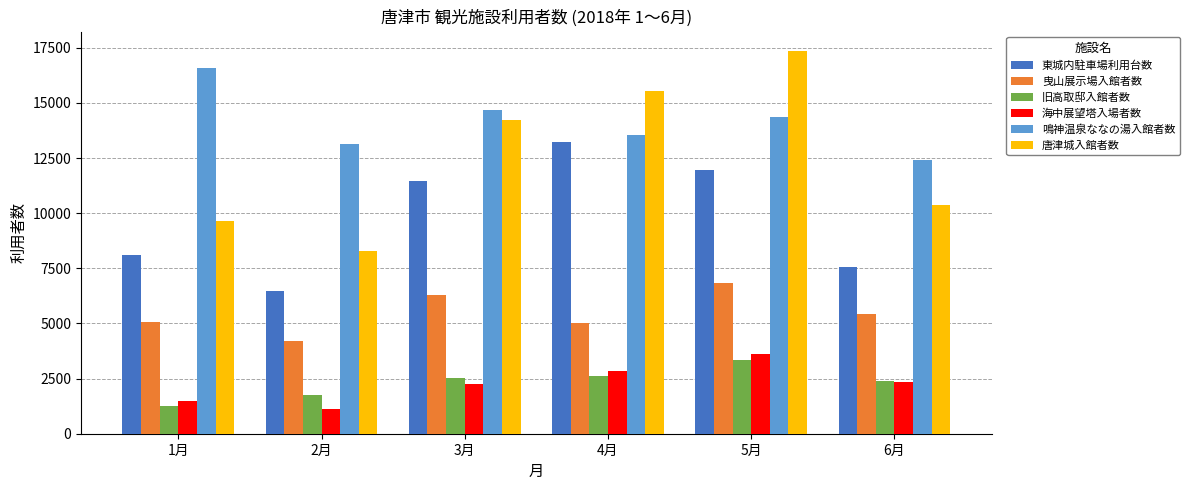

What is the label of the 1st bar from the right?

6月